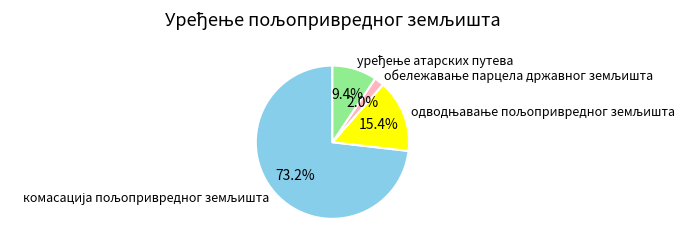

Is there any slice that represents more than half of the pie?

Yes